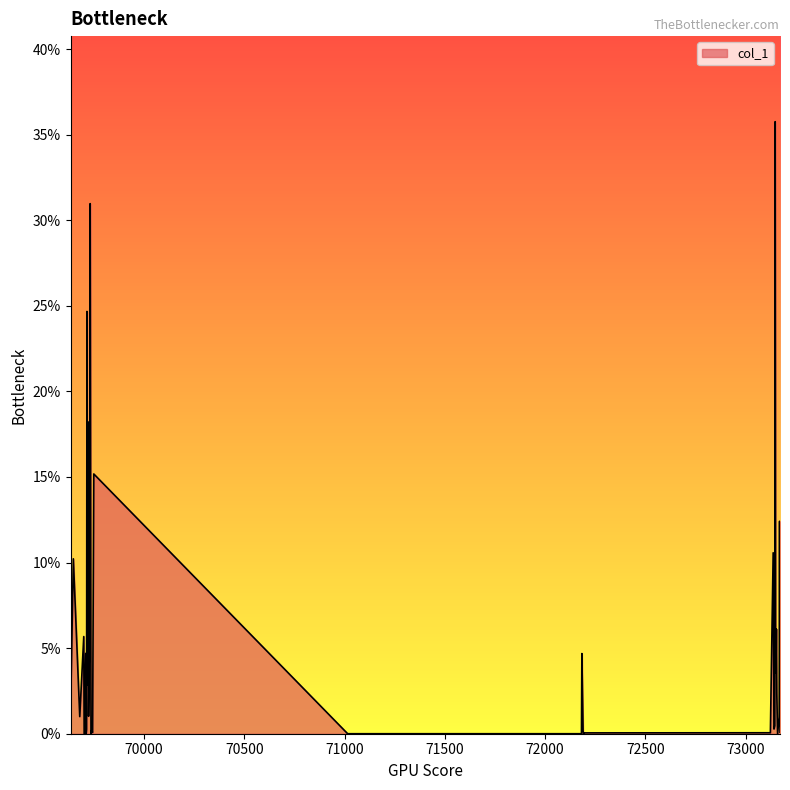

What is the greatest value displayed?

35.8